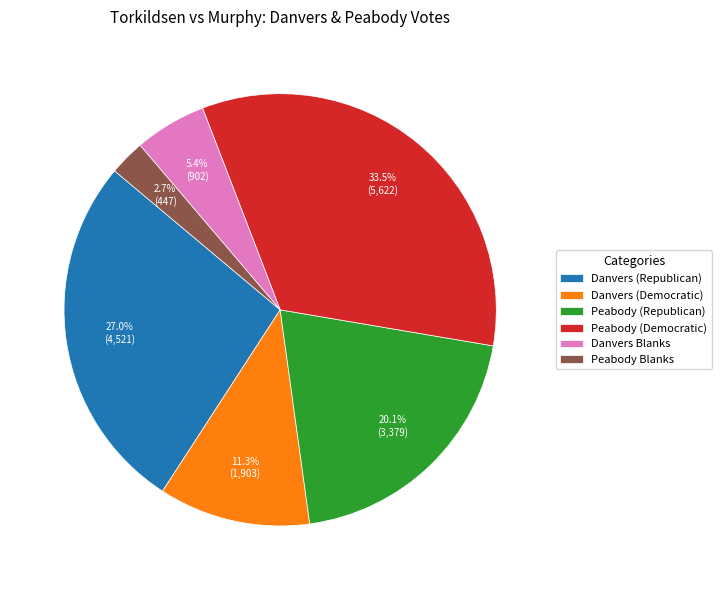

To the nearest percent, what is the combined percentage of Peabody (Democratic) and Danvers Blanks?

39%